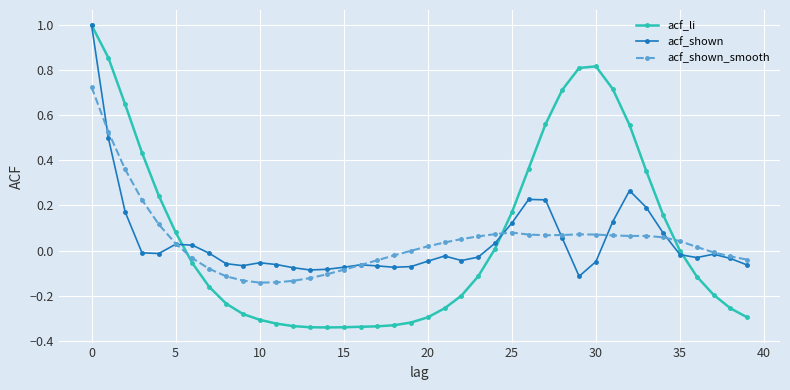

Which series has the widest spread of values?

acf_li